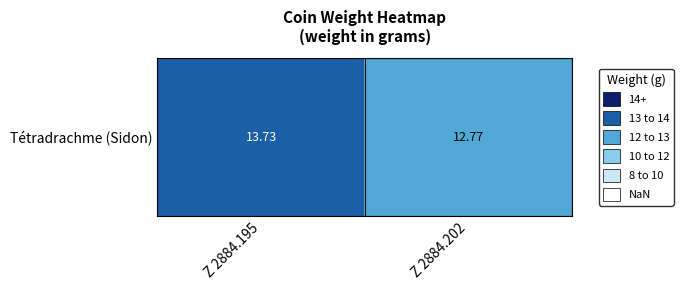

What is the greatest value displayed?

13.7